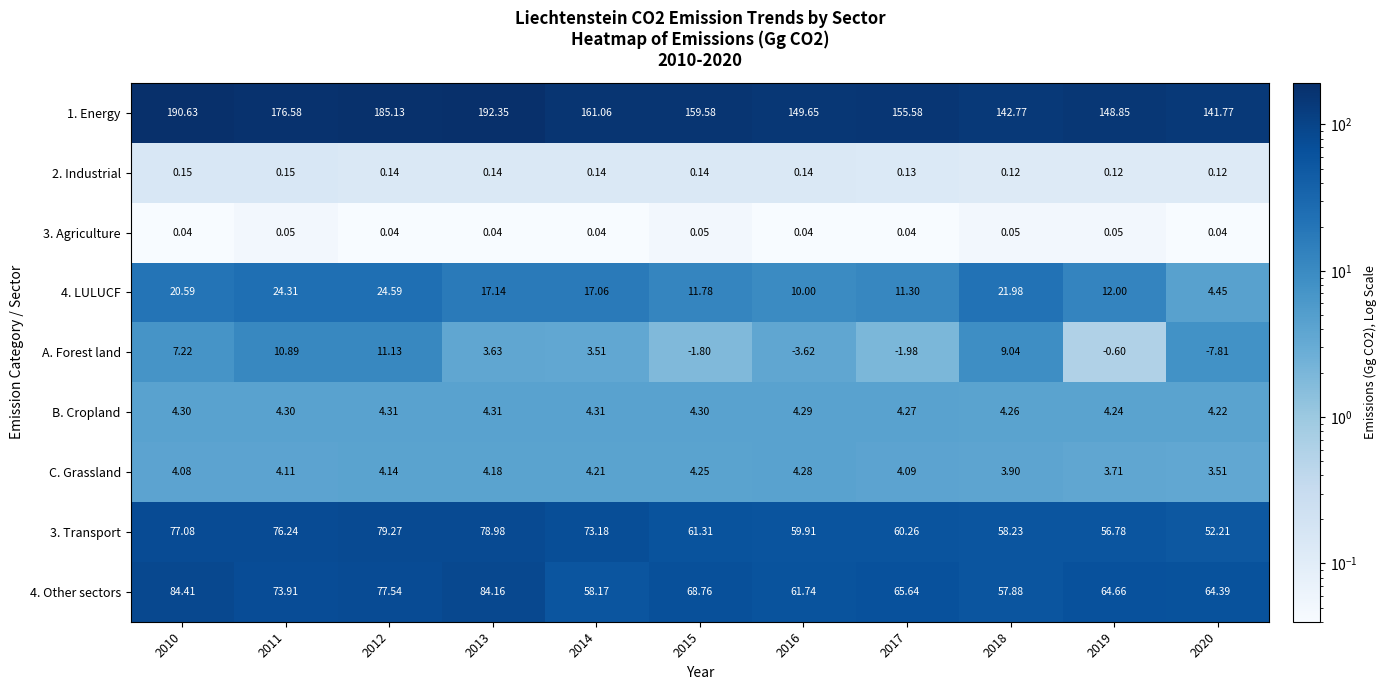

Which label corresponds to the smallest value in the chart?

2020